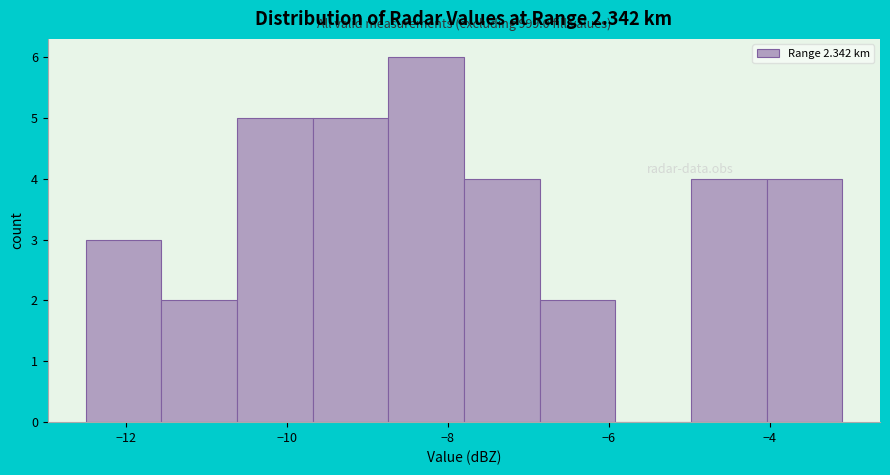

Which range on the x-axis has the tallest bar?

-8.74 to -7.80